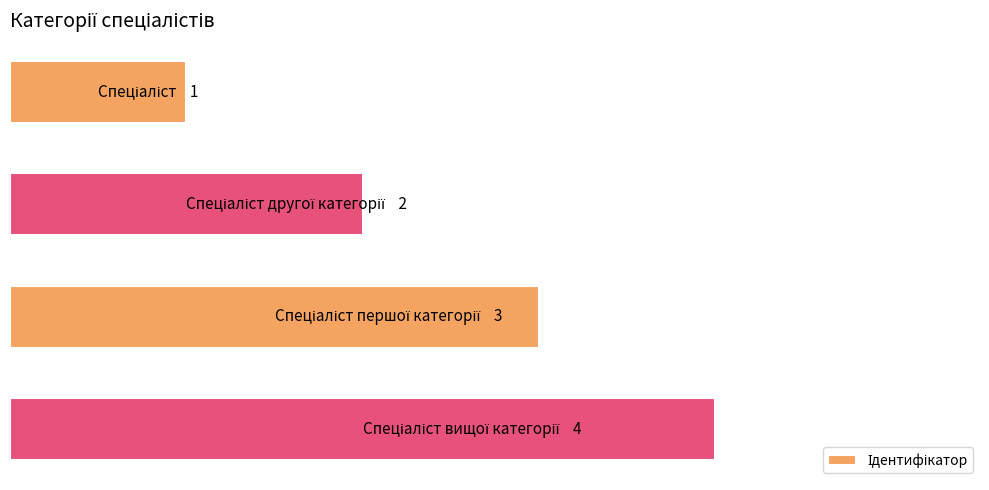

Are the bars horizontal?

Yes